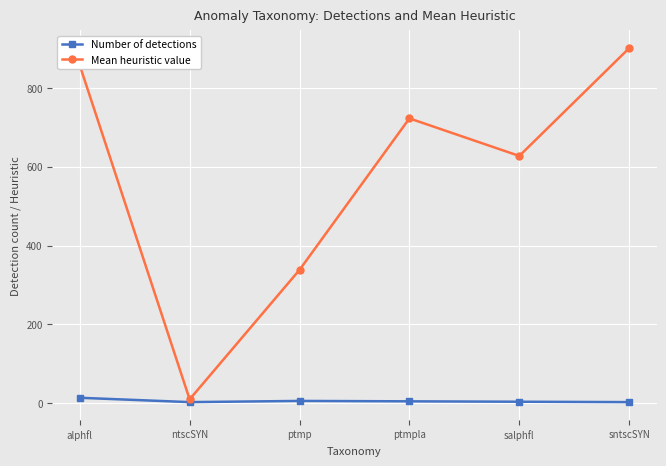

Rank the series at salphfl from highest to lowest value.

Mean heuristic value, Number of detections